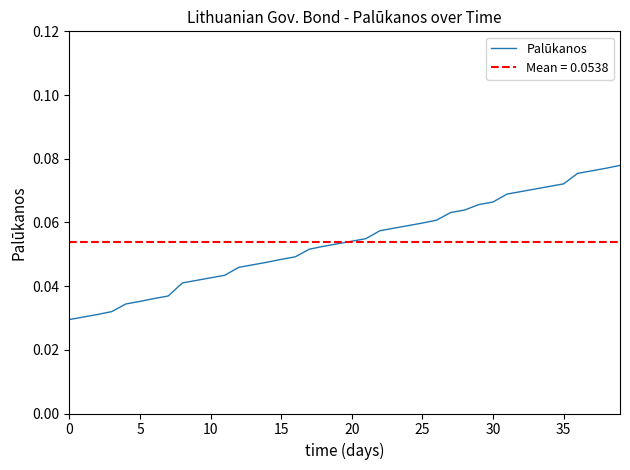

What is the sum of all values?

2.2